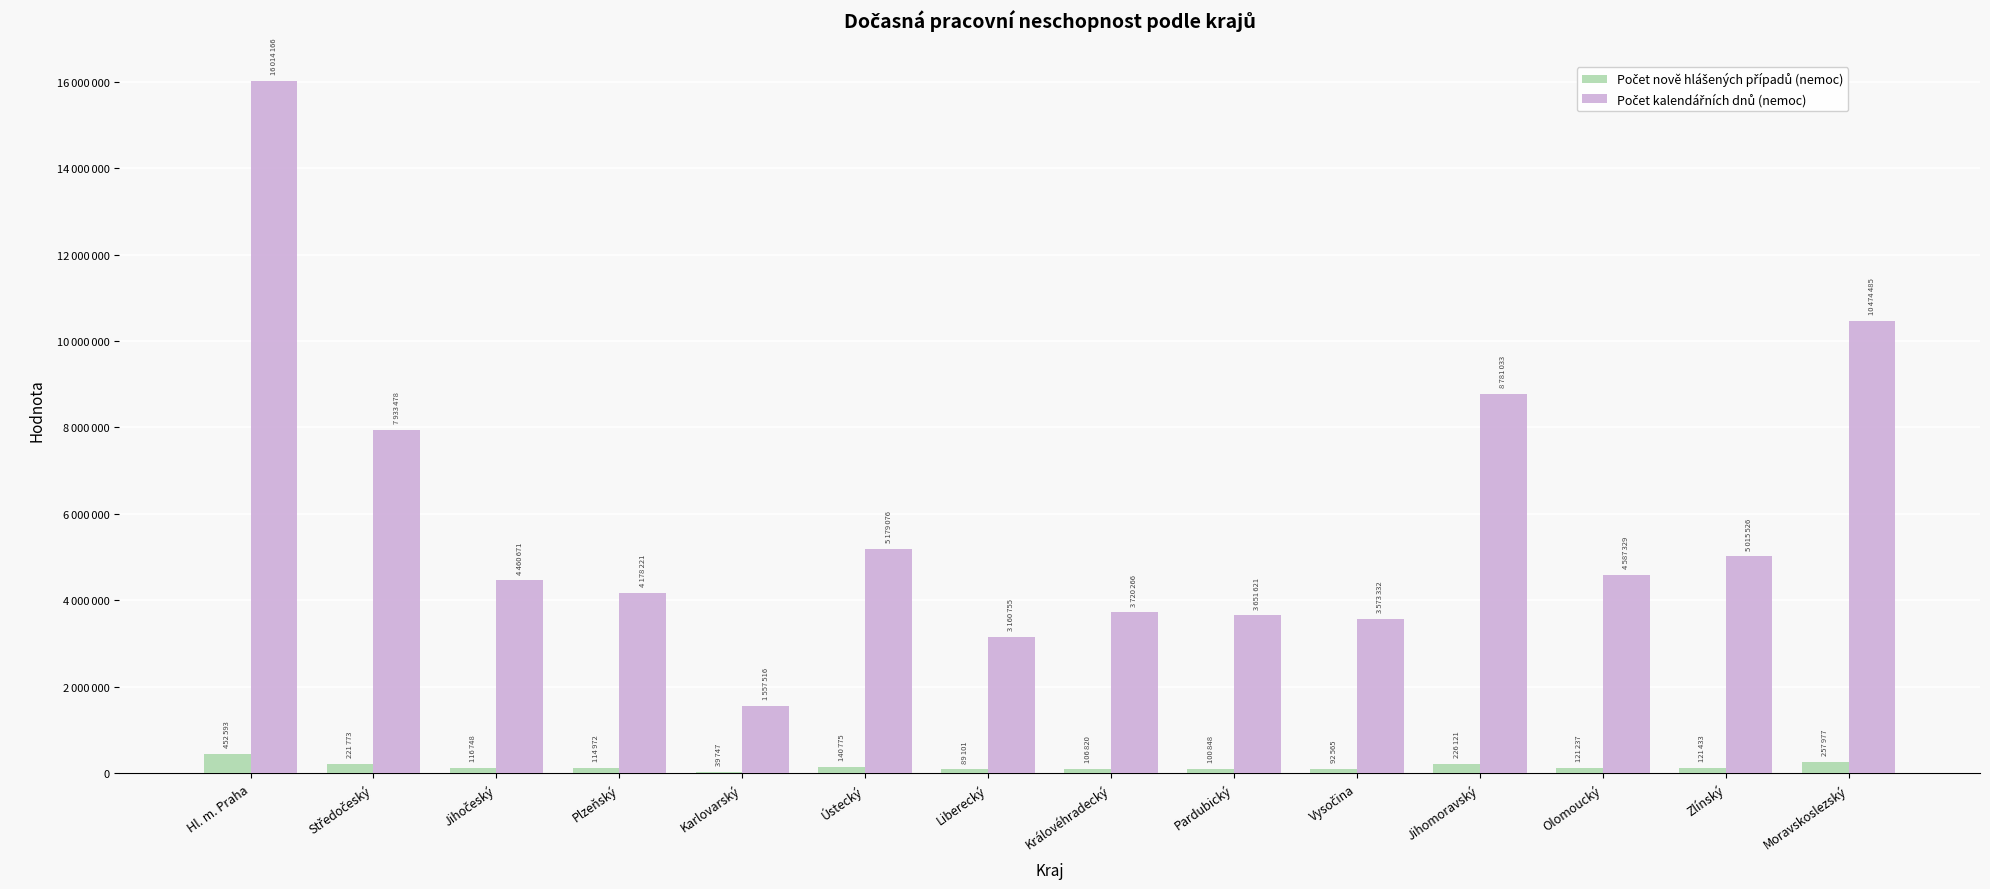

What is the difference between the Počet nově hlášených případů (nemoc) values at Vysočina and Moravskoslezský?

165412